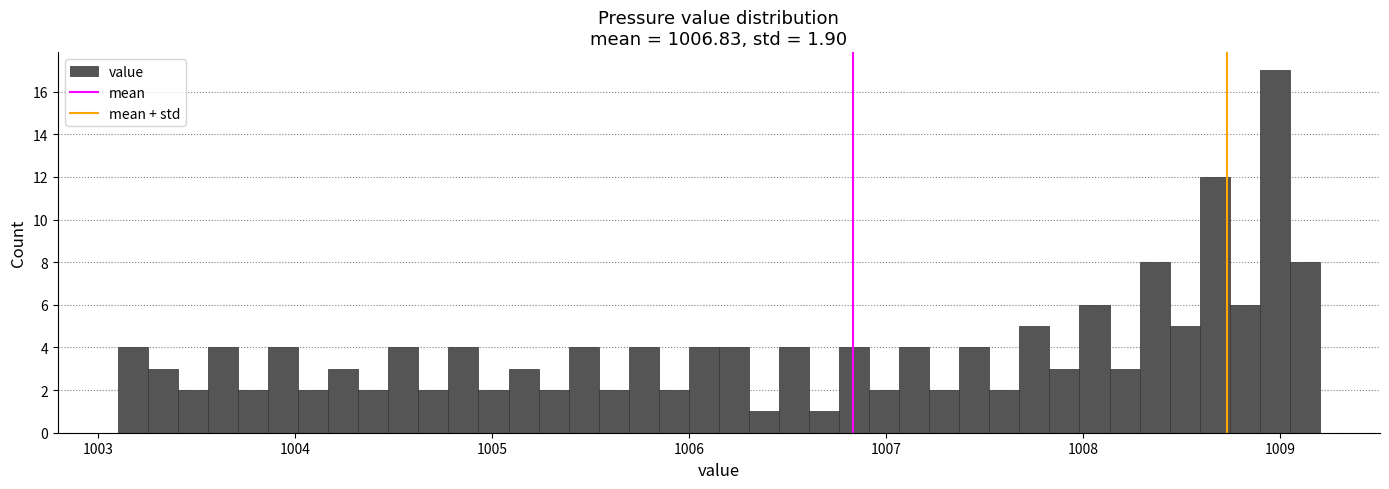

Around what value on the x-axis is the tallest bar? Give the approximate position of its centre, as read against the axis.

1009.0